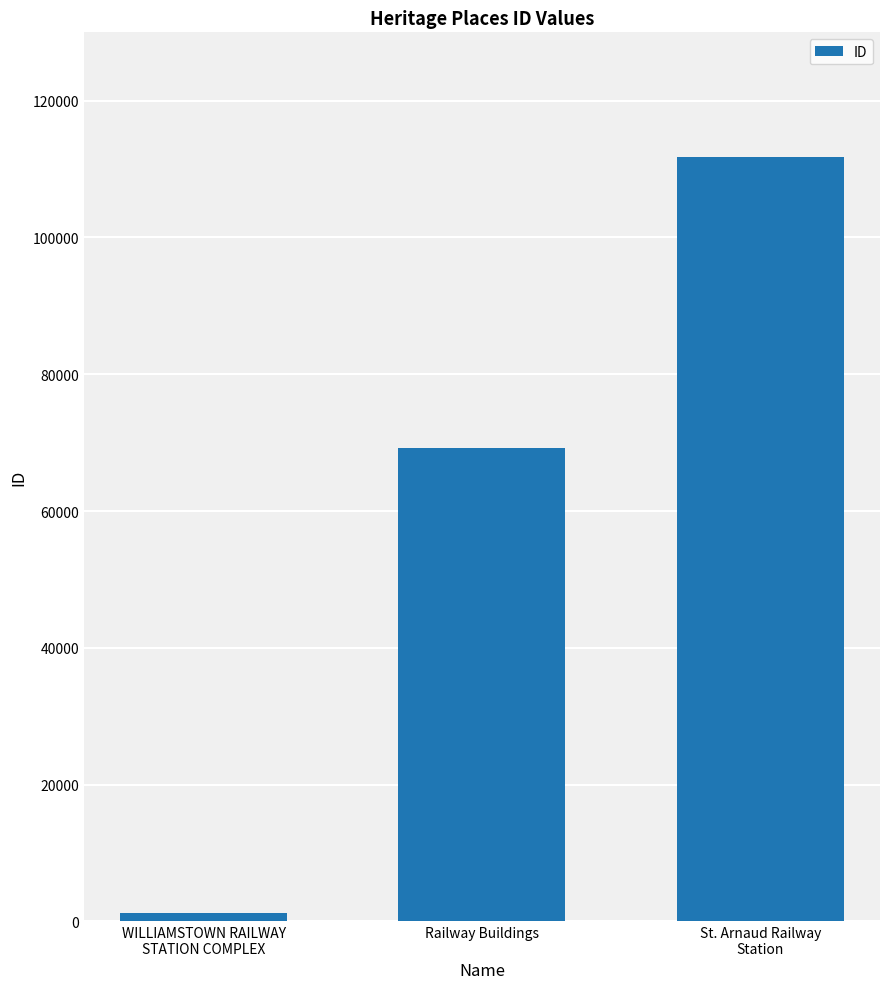

Which label corresponds to the largest value in the chart?

St. Arnaud Railway
Station